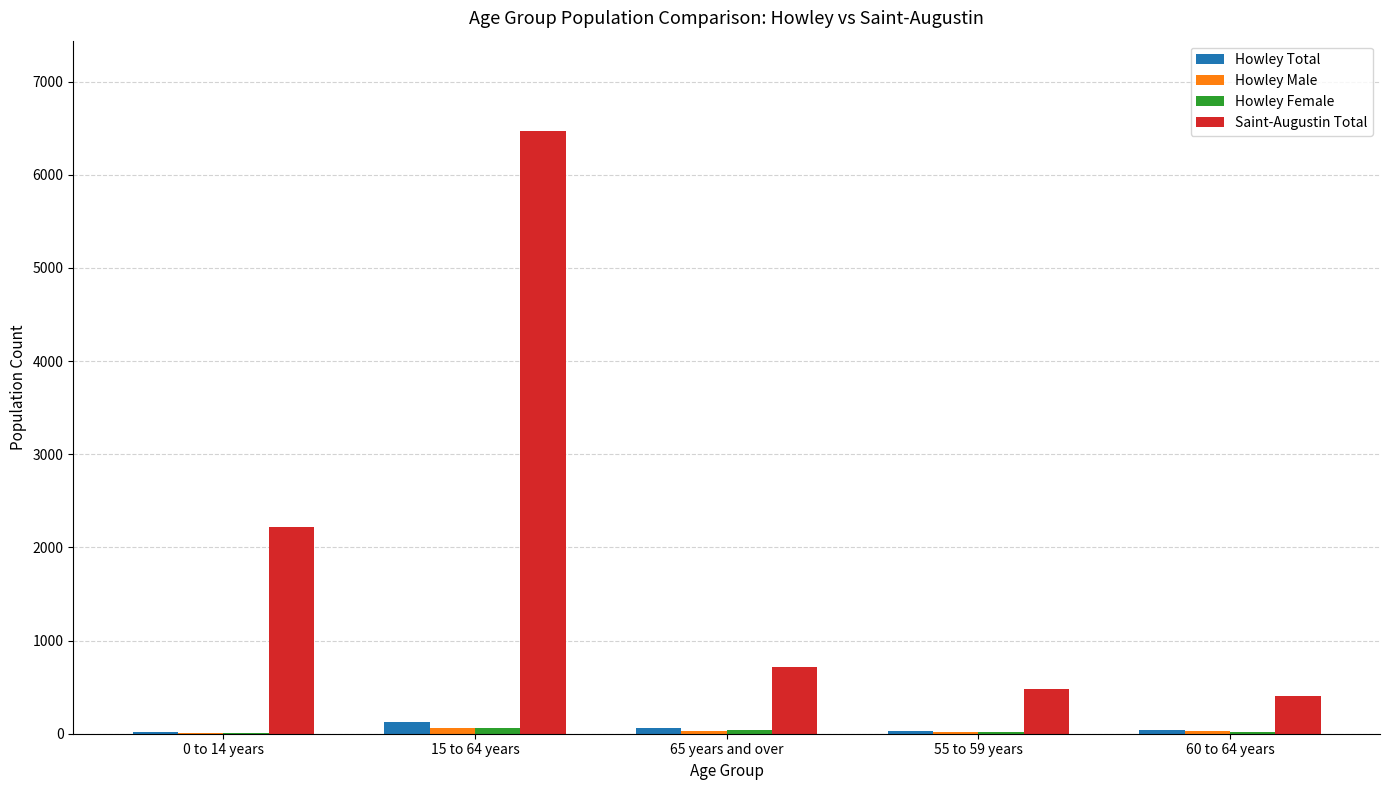

Between 0 to 14 years and 60 to 64 years, which series saw the biggest shift?

Saint-Augustin Total